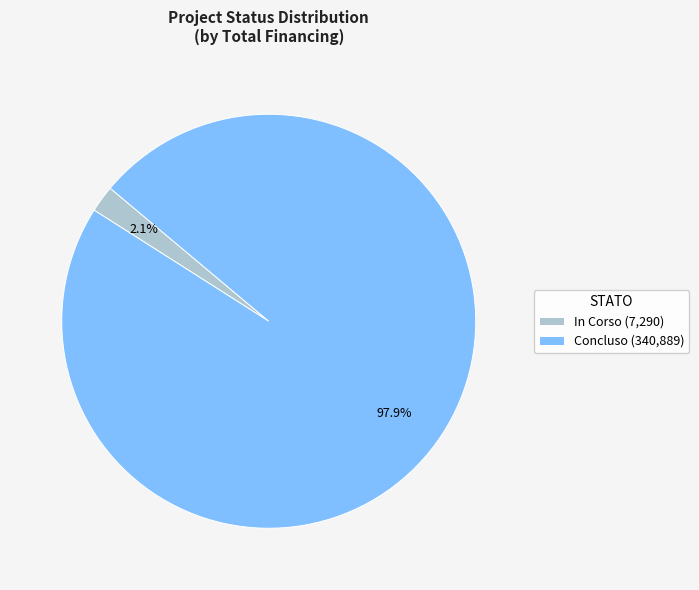

Is In Corso (7,290) the majority of the pie?

No